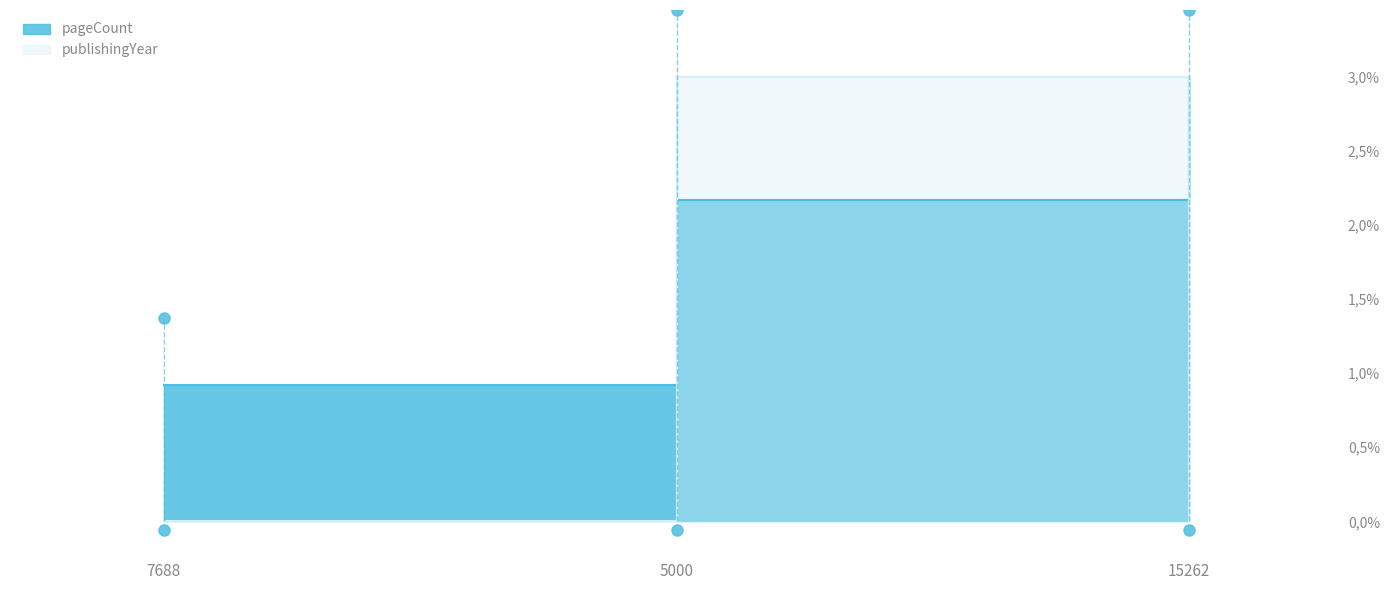

What value does the pageCount series have at 15262?

1.0